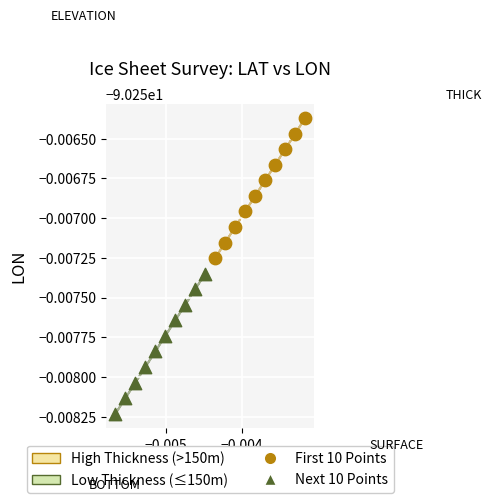

Which series reaches the maximum Y coordinate?

High Thickness (>150m)